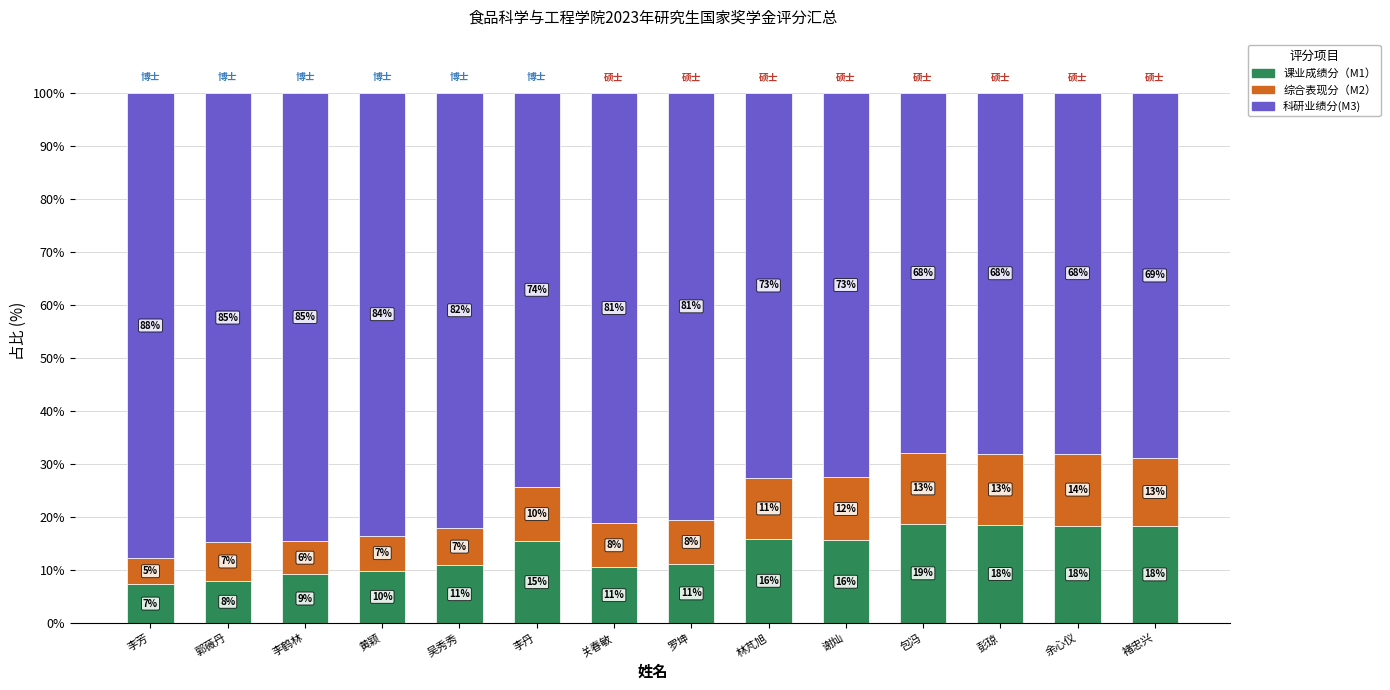

List the labels in order of 科研业绩分(M3) value, largest first.

李芳, 郭薇丹, 李鹤林, 黄颖, 吴秀秀, 关春敏, 罗坤, 李丹, 林芃旭, 谢灿, 褚忠兴, 彭琼, 余心仪, 包冯